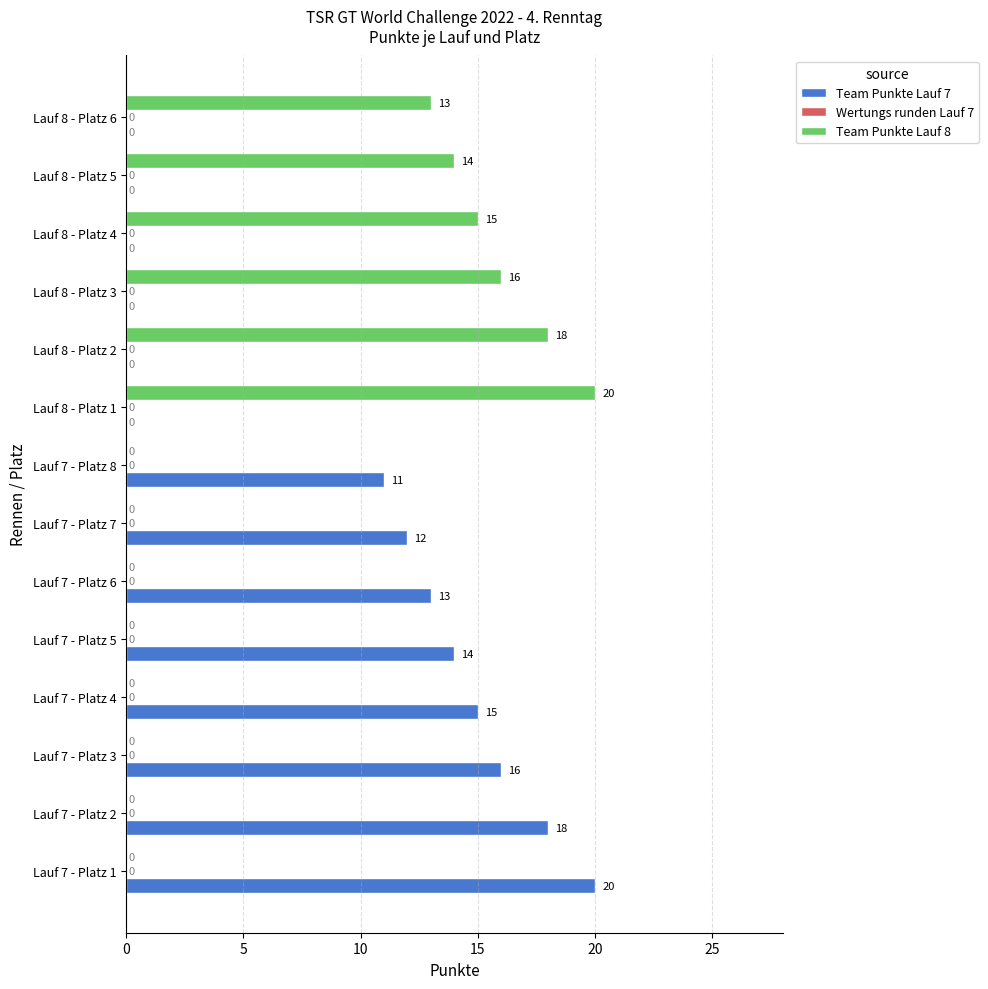

Which series changed the most between Lauf 7 - Platz 3 and Lauf 7 - Platz 4?

Team Punkte Lauf 7